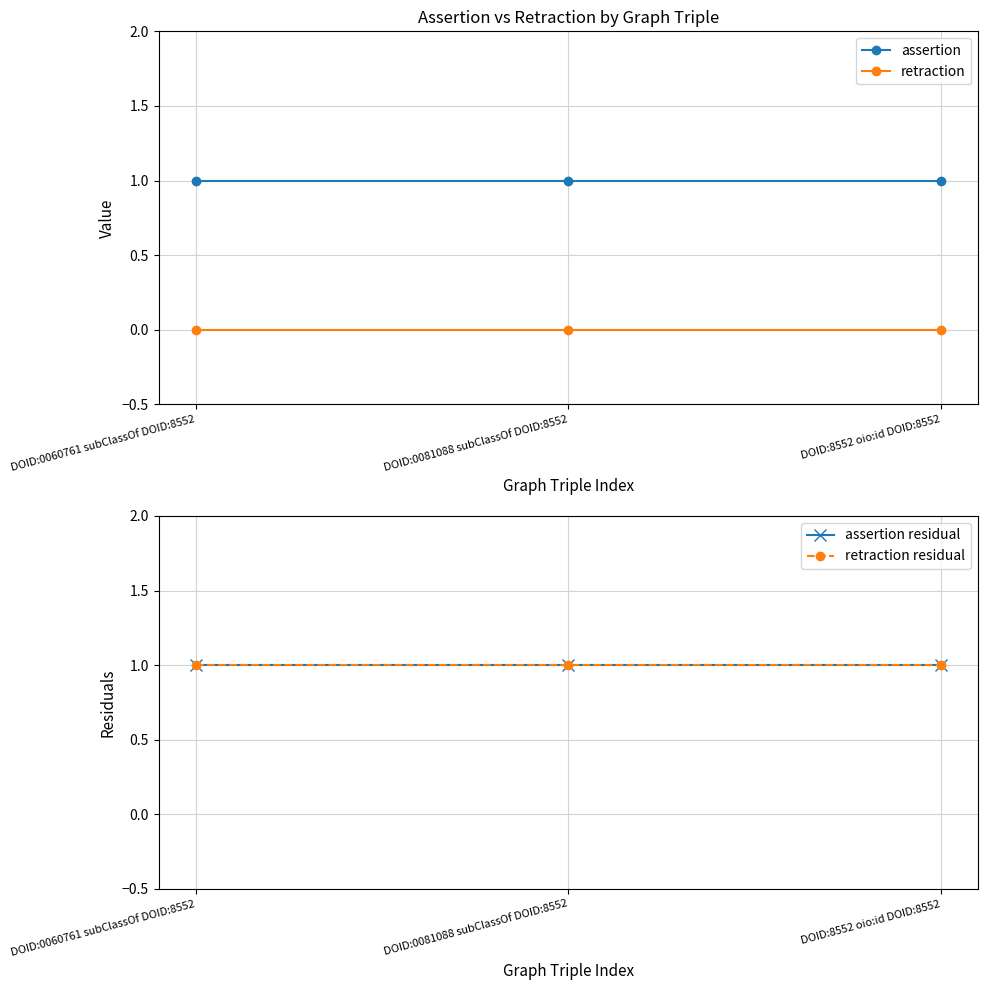

What is the label of the 2nd point from the right?

DOID:0081088 subClassOf DOID:8552